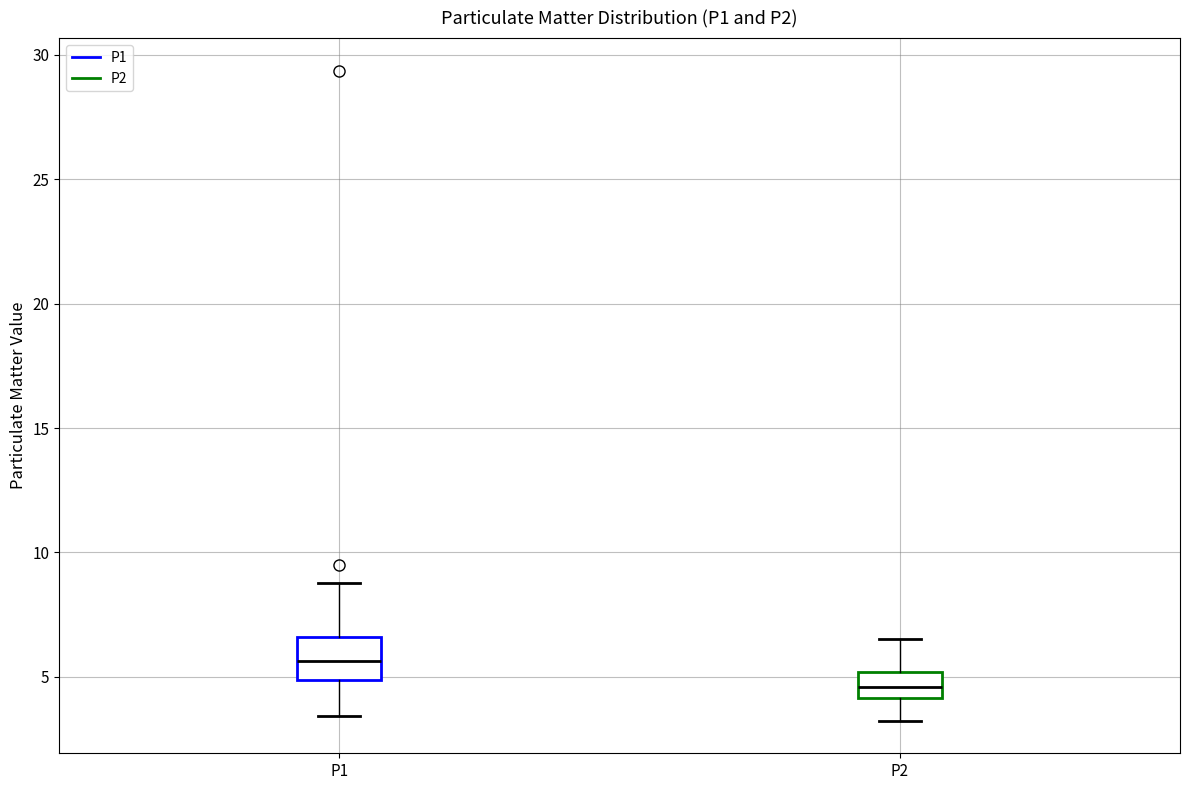

Reading left to right, transcribe this box plot: for each box, give where its median line is, the range the box spans, and where its two whiskers end, as read against the y-axis. The values are not printed on the chart, so give them approximately, as read against the axis.

P1: median 5.5, box 5.0 to 6.5, whiskers 3.5 to 9.0
P2: median 4.5, box 4.0 to 5.0, whiskers 3.0 to 6.5